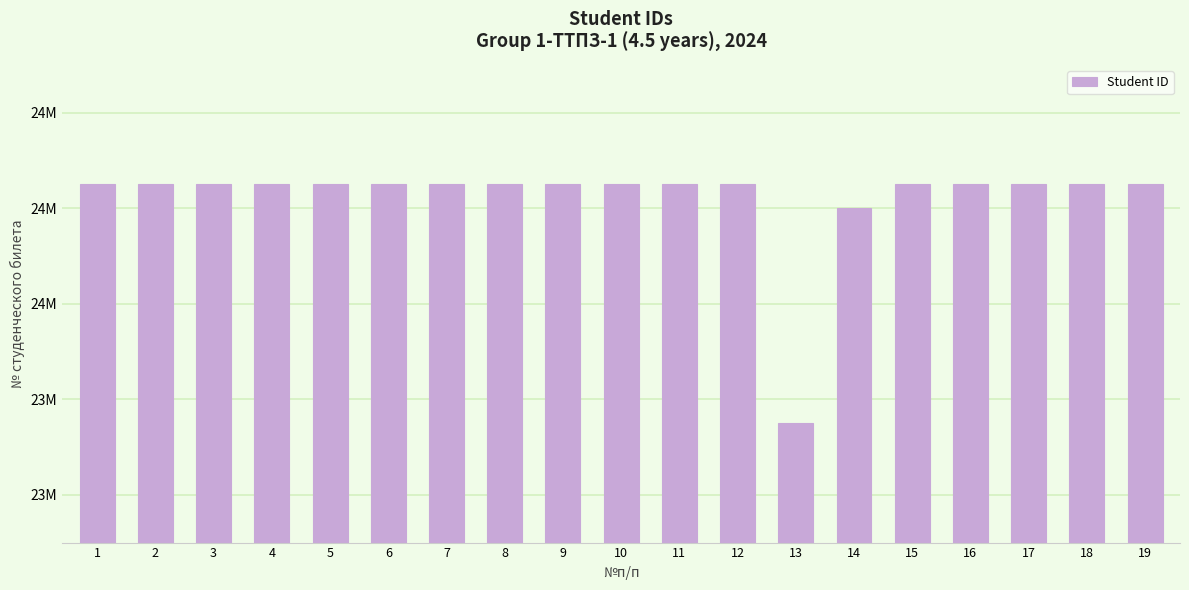

Reading left to right, transcribe all the data shown in this chart.

1=24100134	2=24100030	3=24100133	4=24100141	5=24100034	6=24100038	7=24100033	8=24100032	9=24100135	10=24100143	11=24100142	12=24100026	13=23100120	14=24000142	15=24100131	16=24100025	17=24100028	18=24100029	19=24100138